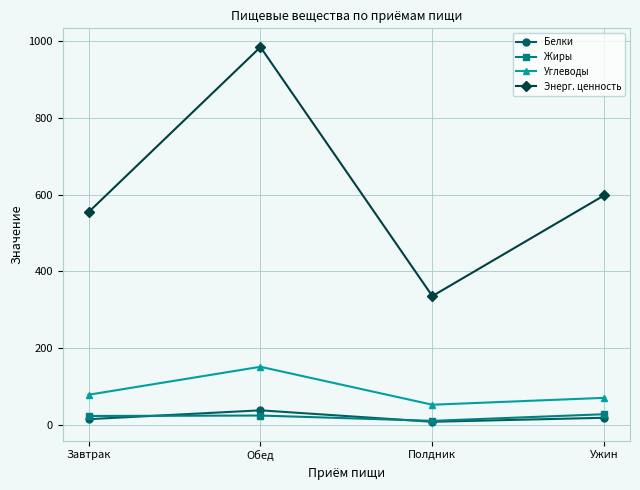

Which series has the widest spread of values?

Энерг. ценность